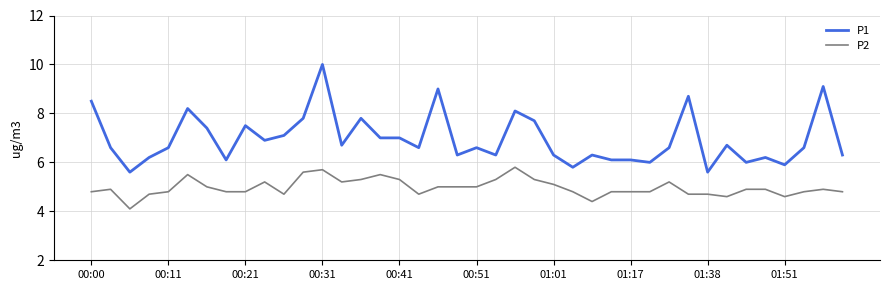

True or false: P2 and P1 intersect in this chart.

False